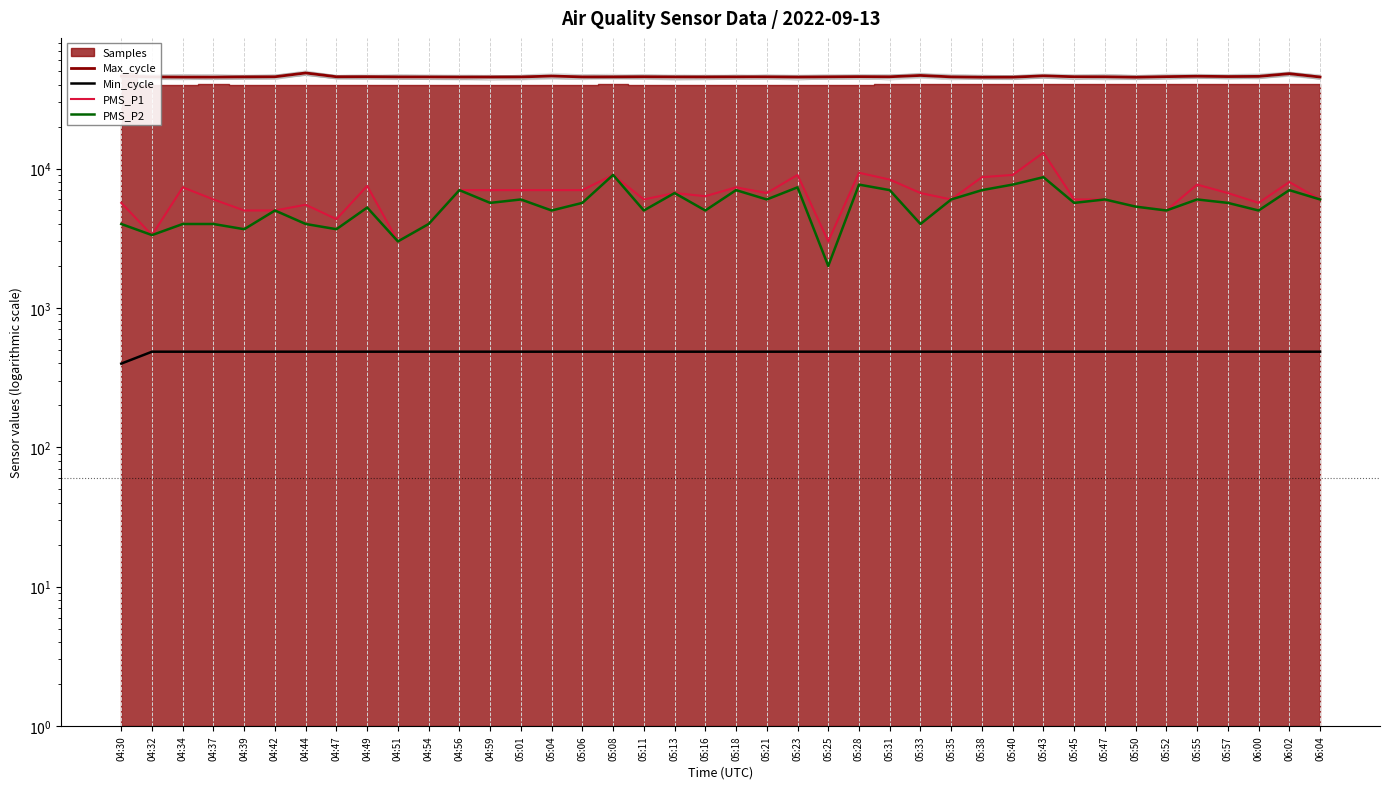

The value of PMS_P1 at 04:32 is 4642.9. True or false?

False